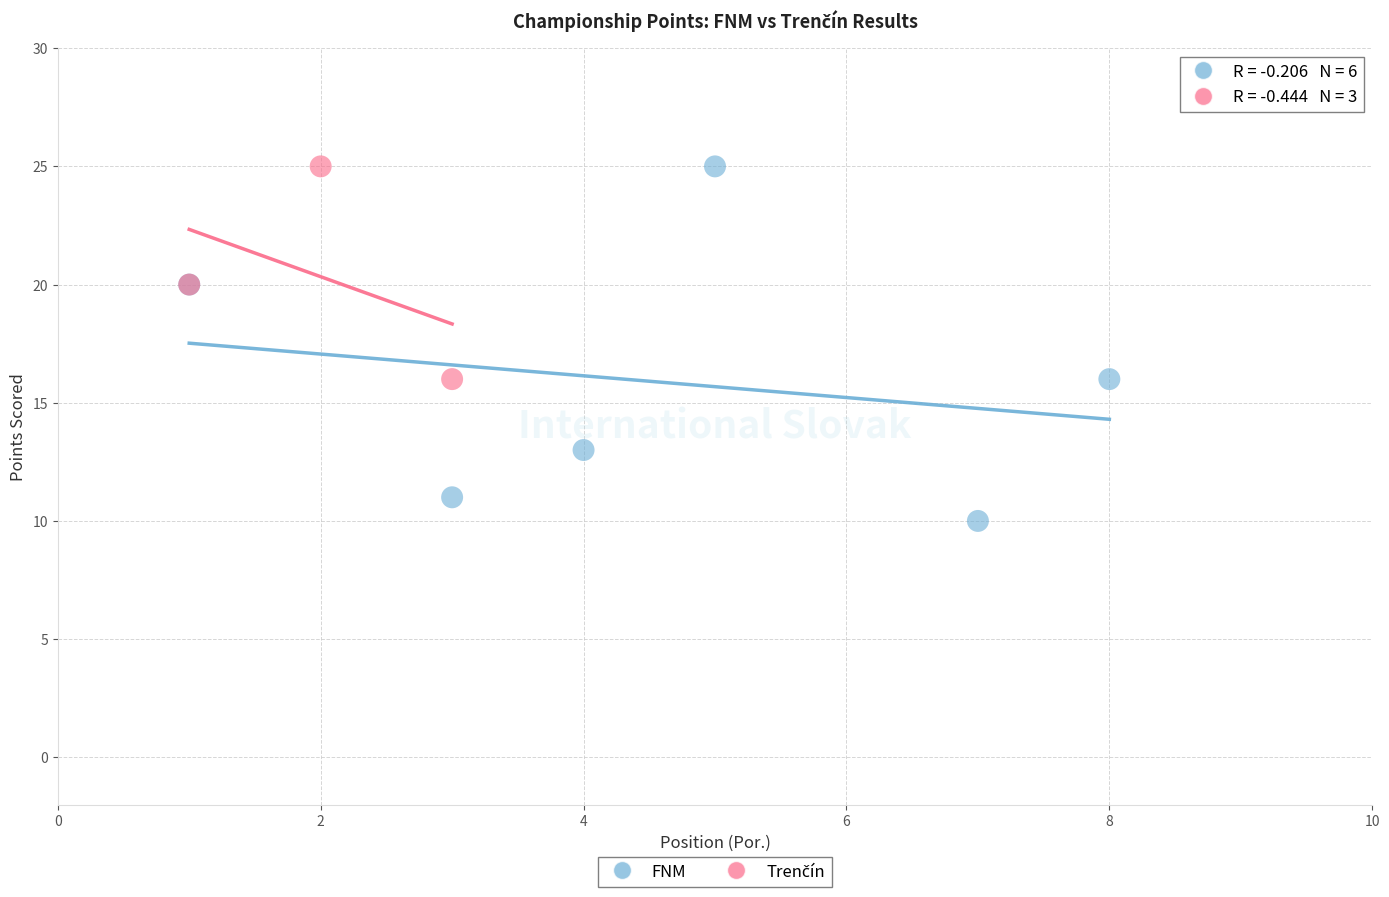

Which series reaches the minimum Y coordinate?

FNM